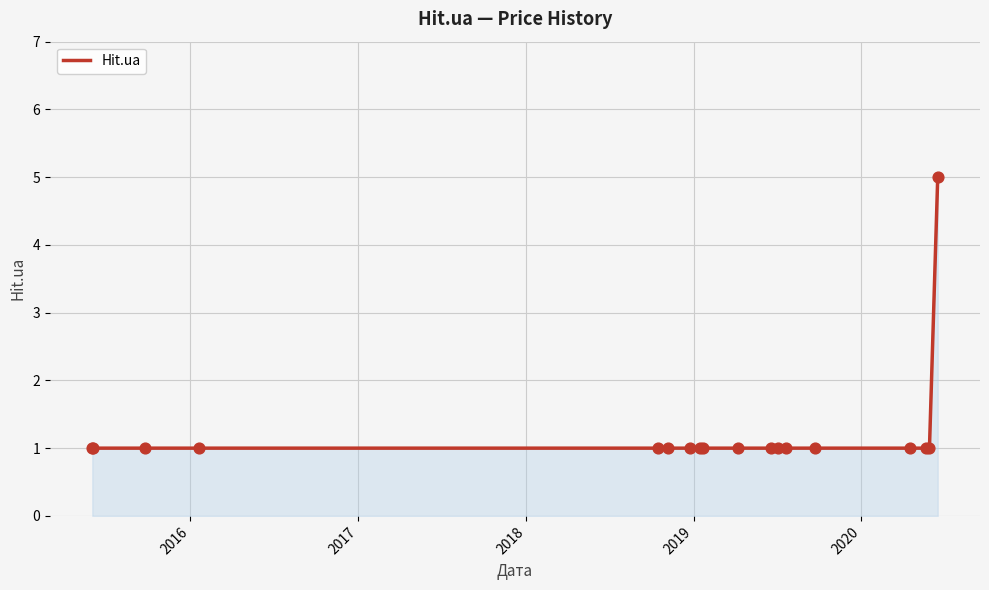

What is the maximum value shown in the chart?

5